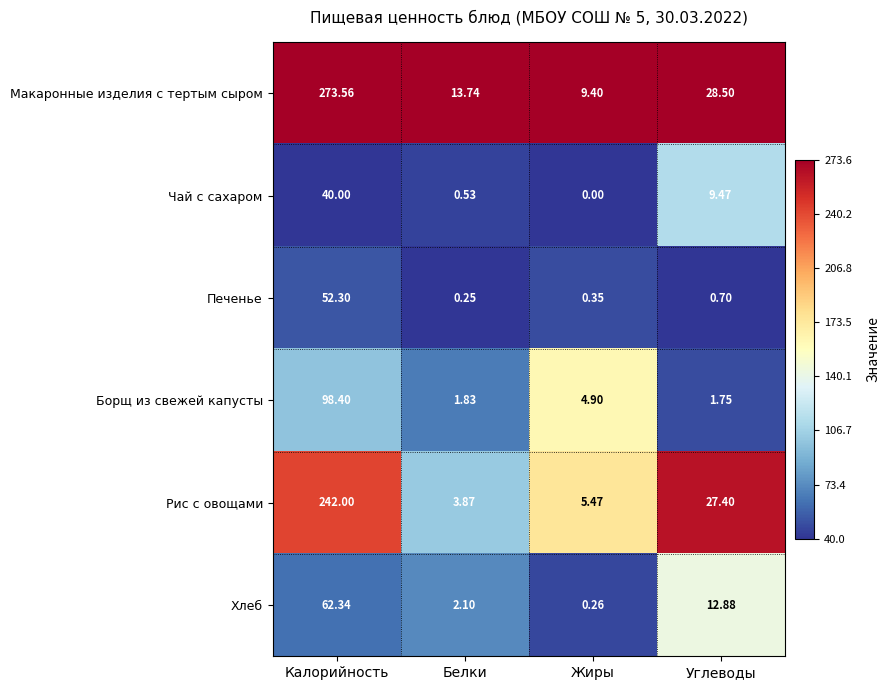

At which label does Хлеб reach its minimum?

Жиры